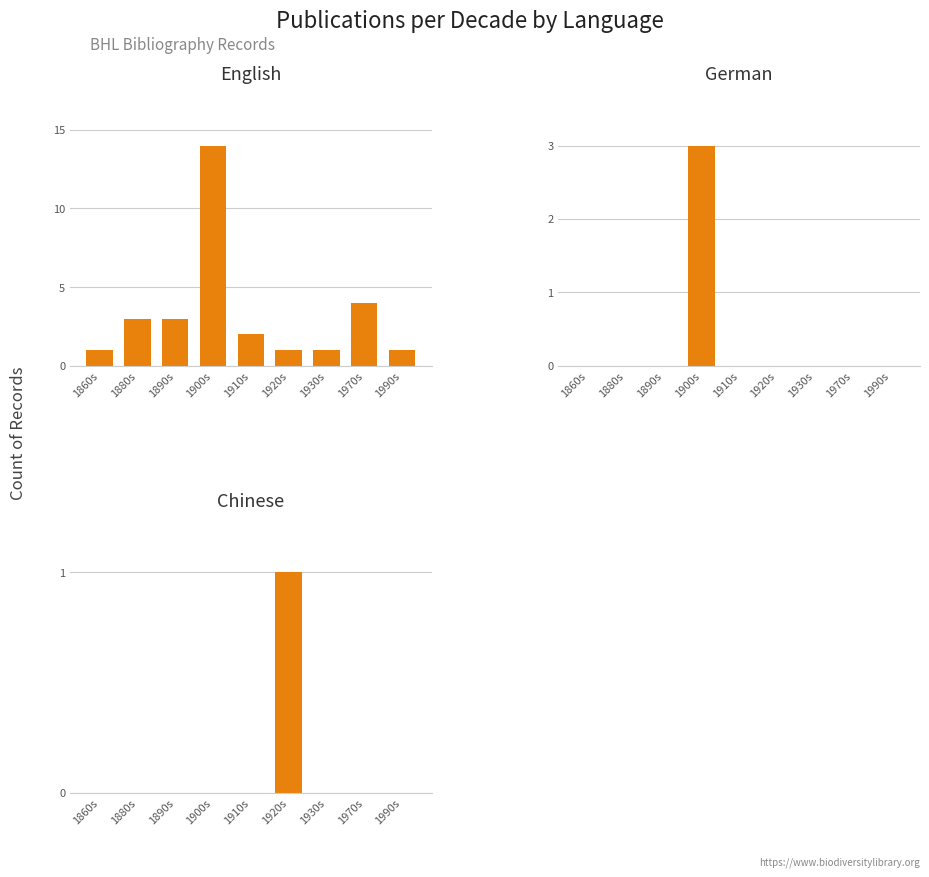

Is the value of English at 1990s greater than the value of Chinese at 1890s?

Yes